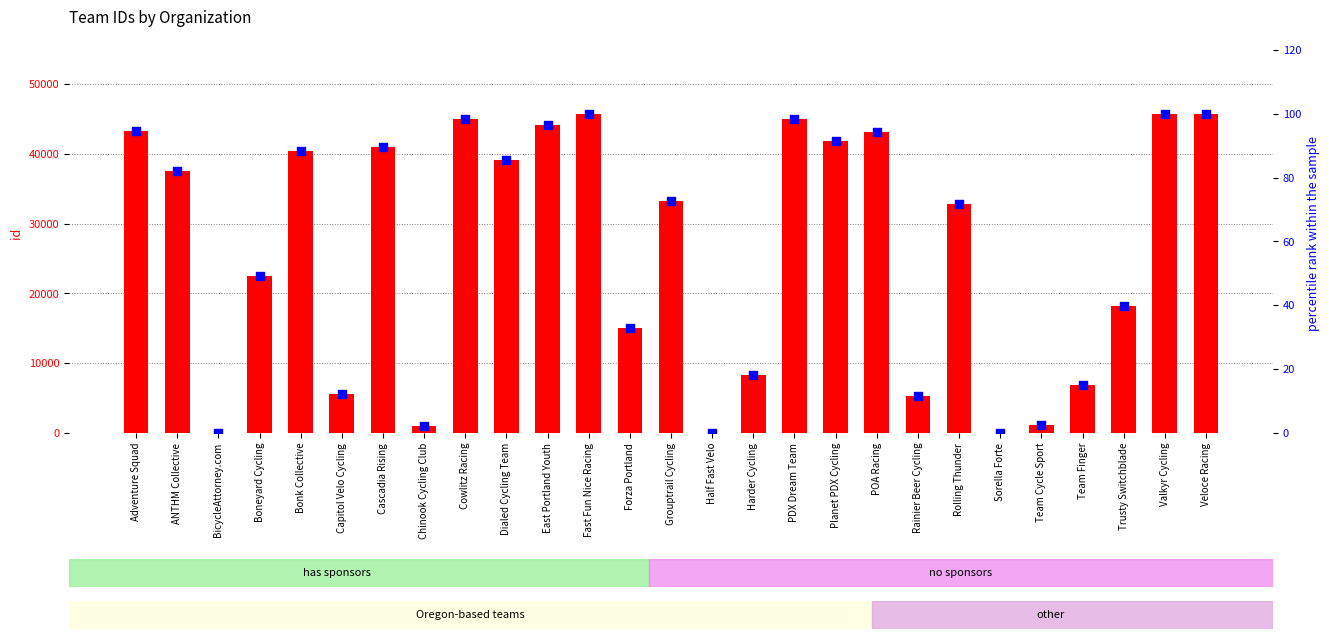

What is the total value across all series at Team Cycle Sport?

1184.6